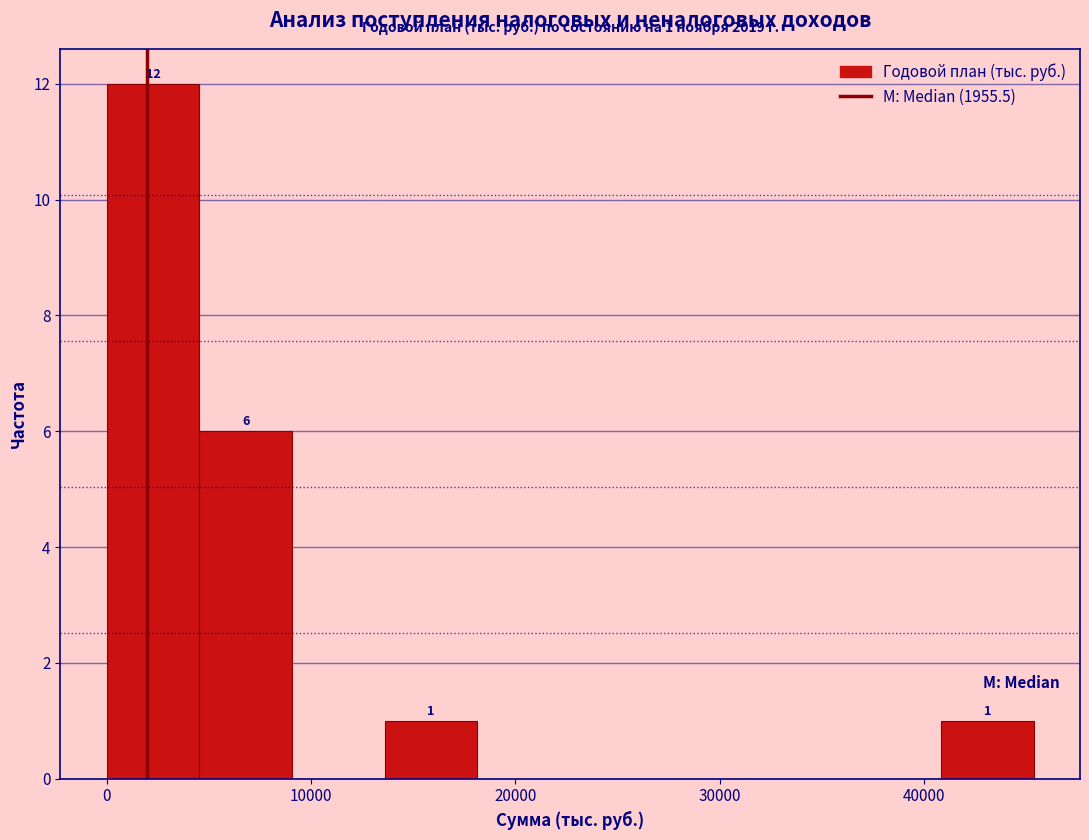

Which range on the x-axis has the tallest bar?

0 to 5000